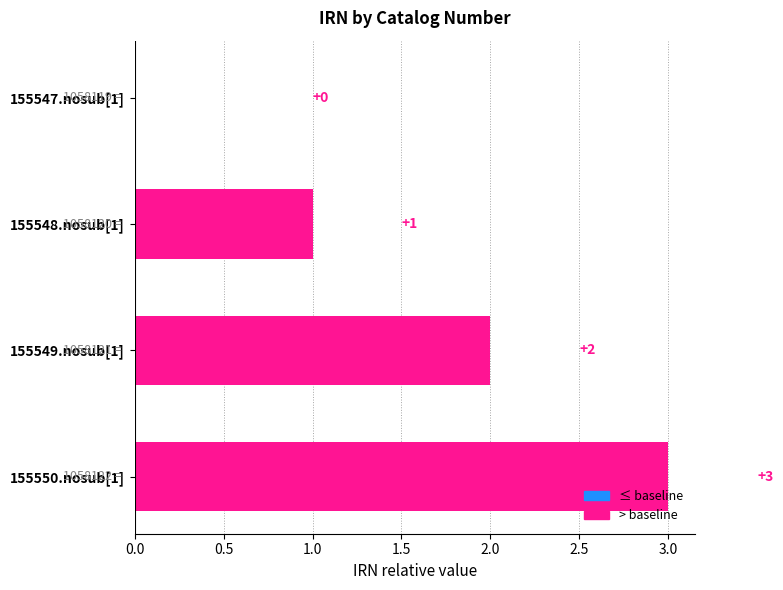

What is the ratio of the value at 155550.nosub[1] to the value at 155548.nosub[1]?

3.0